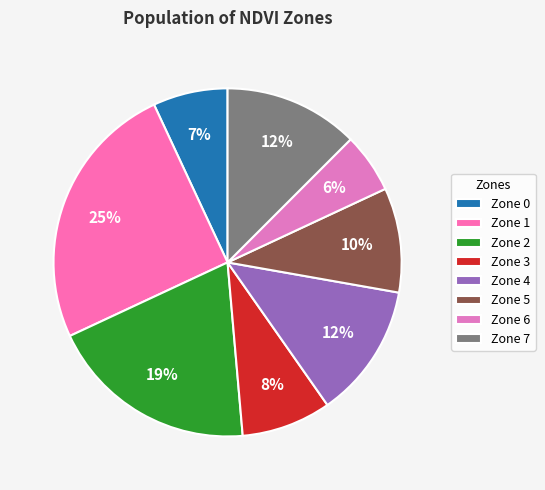

Is the sum of Zone 3 and Zone 1 greater than half?

No